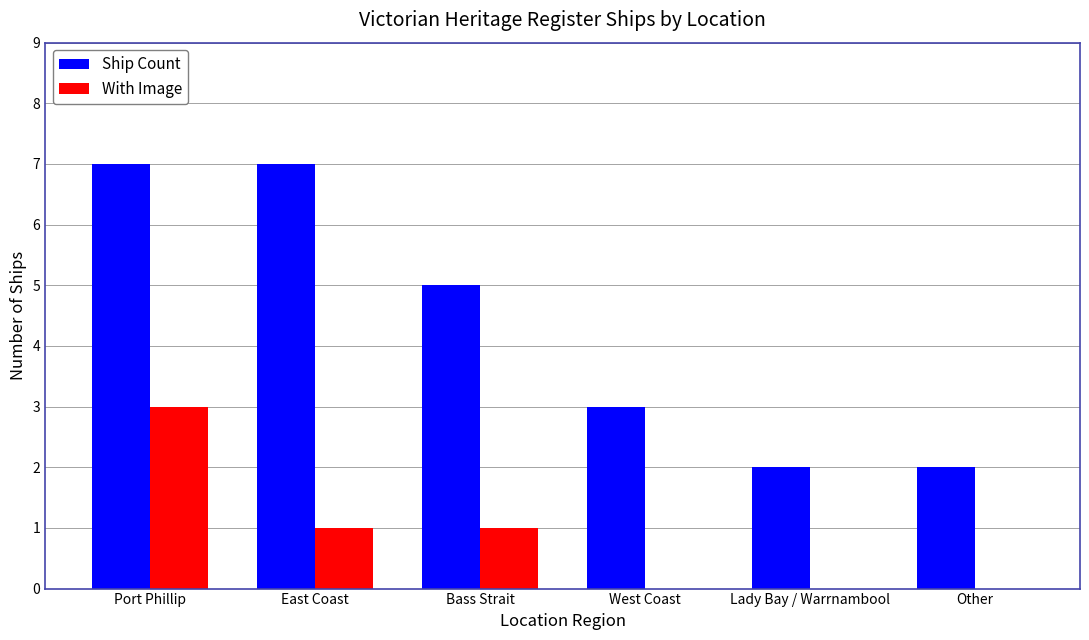

What are all the series names shown in the legend?

Ship Count, With Image